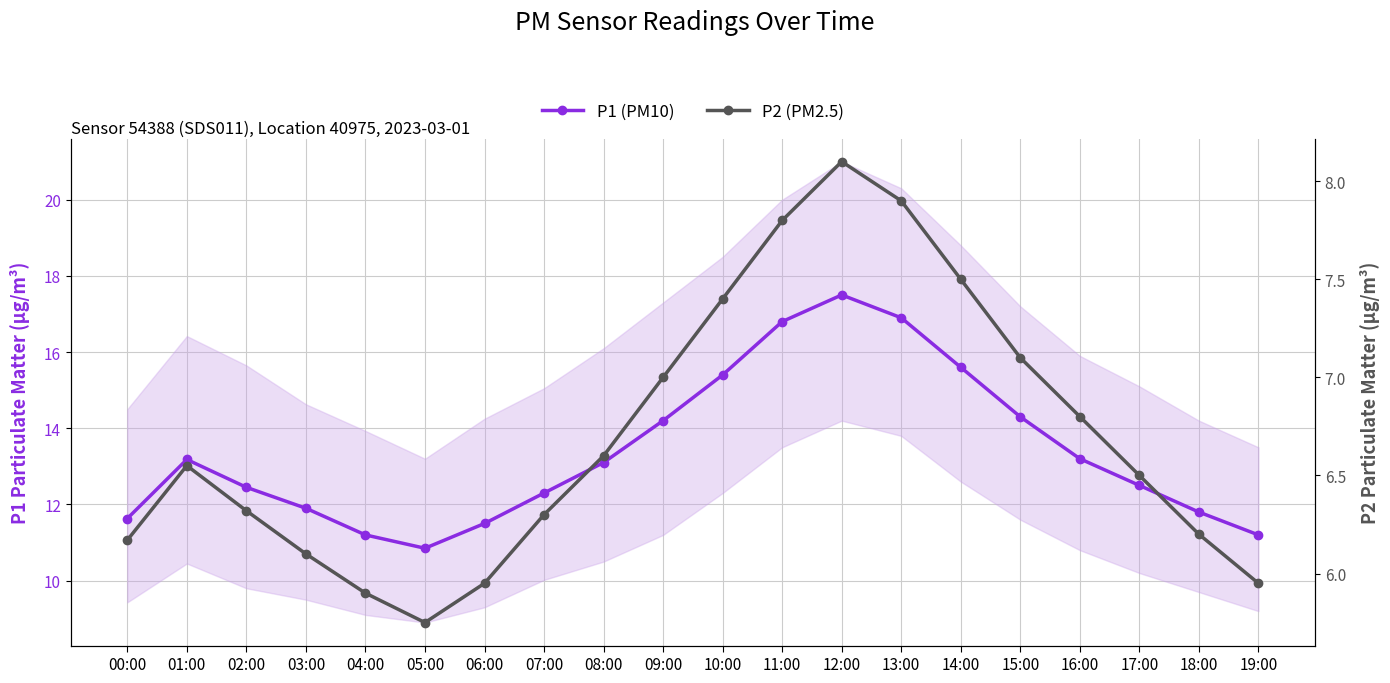

What is the spread (max minus min) of values at 15:00?

7.2